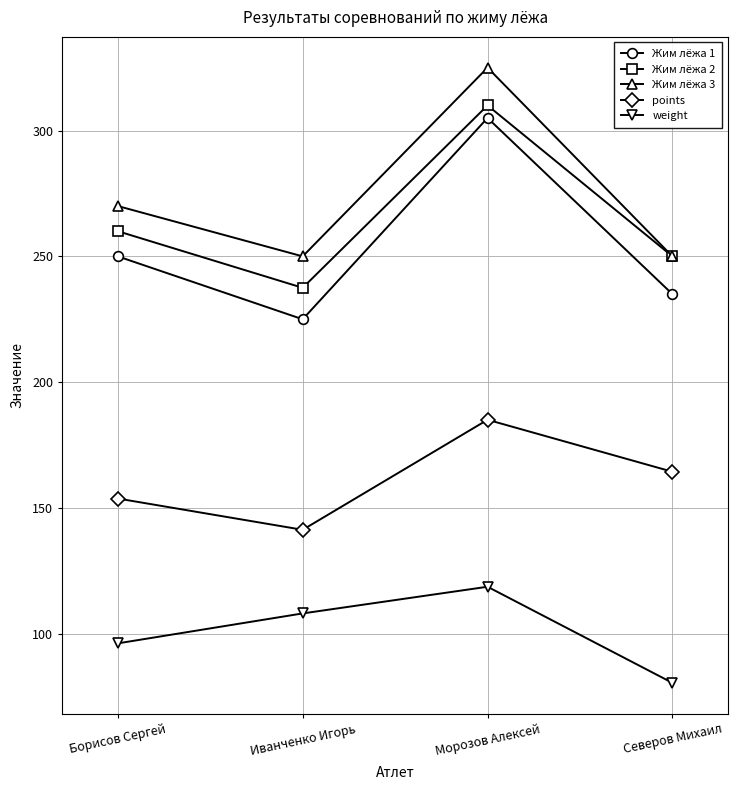

Which series has the largest total across all categories?

Жим лёжа 3